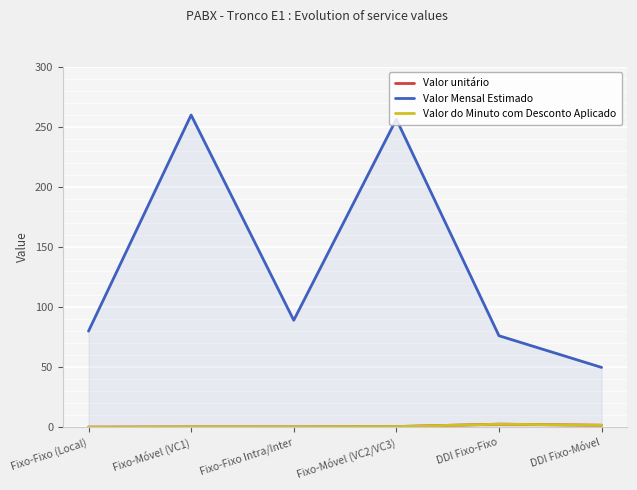

What is the total value across all series at DDI Fixo-Móvel?

53.1